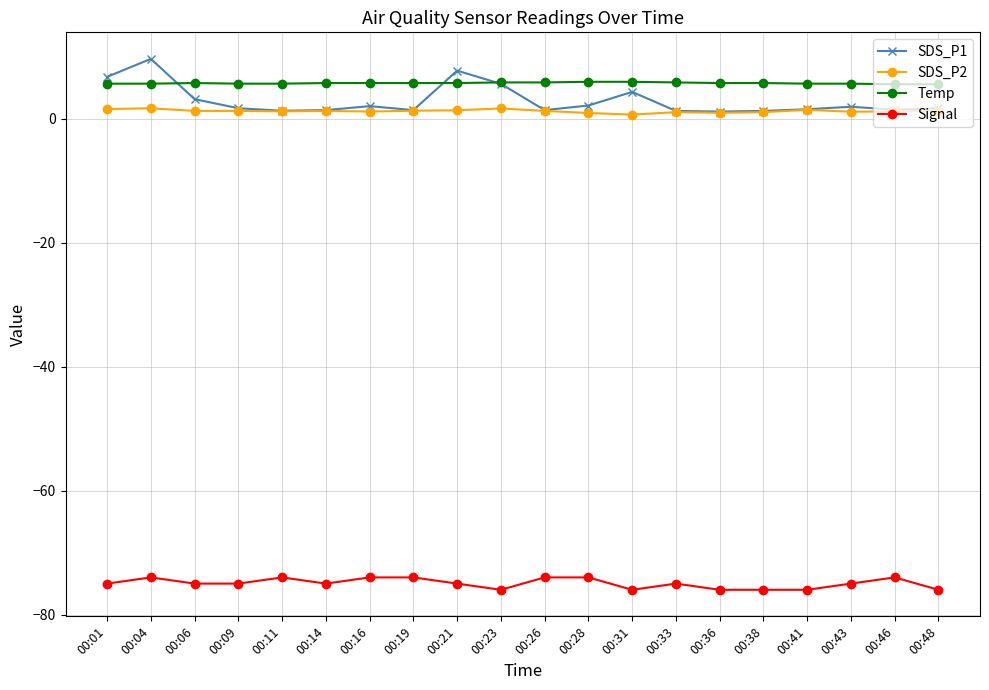

Which series has the largest range (max minus min)?

SDS_P1